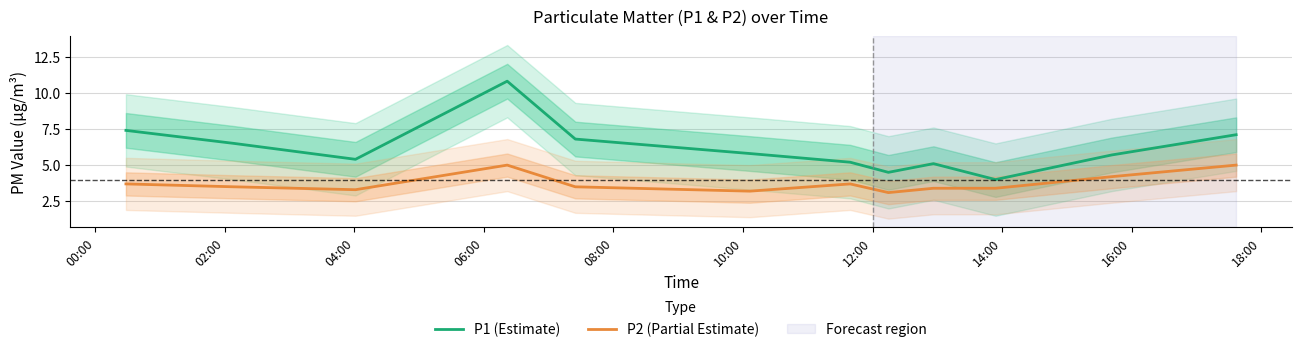

True or false: P2 (Partial Estimate) and P1 (Estimate) intersect in this chart.

False